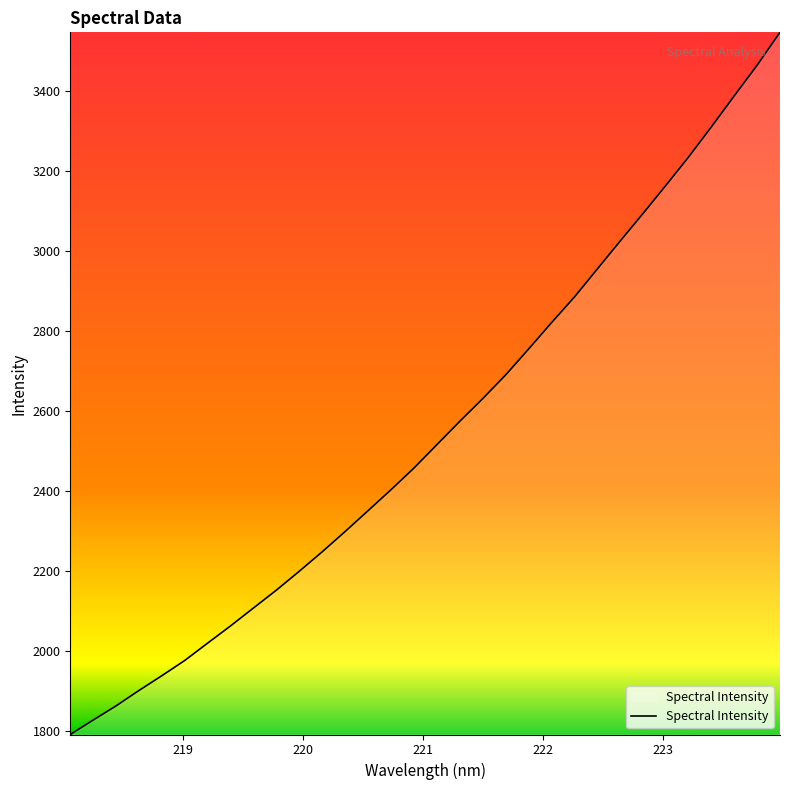

What is the difference between the maximum and minimum values?

1754.7